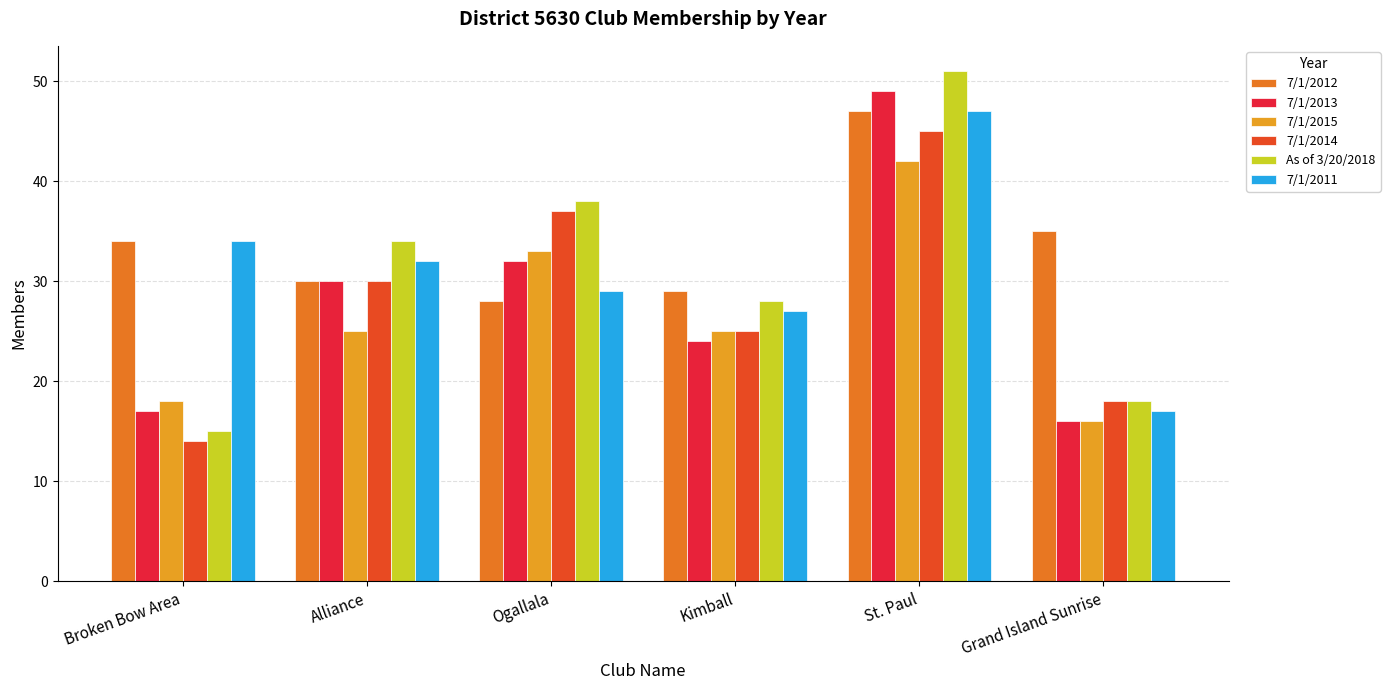

How many data points in 7/1/2014 are less than 30?

3